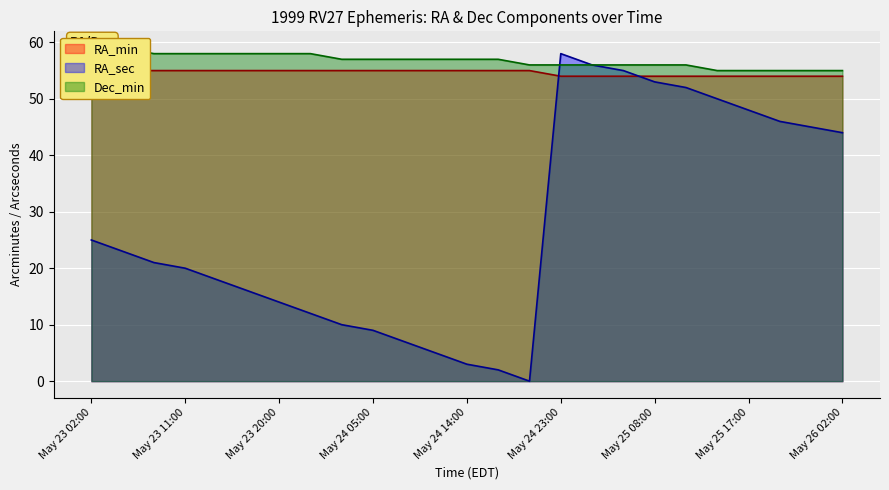

Which series has the largest total across all categories?

Dec_min